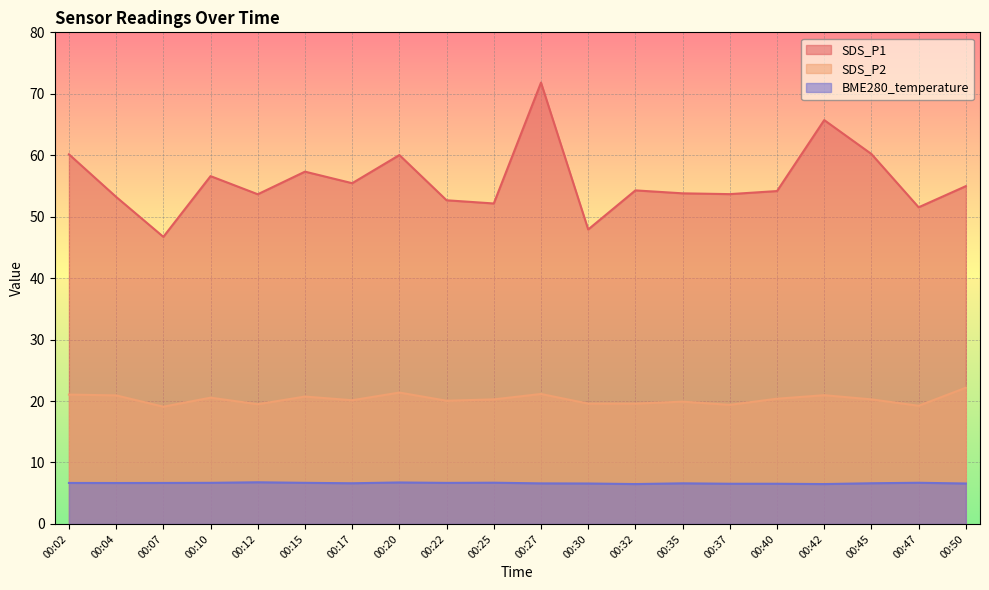

How many data points does each series have?

20